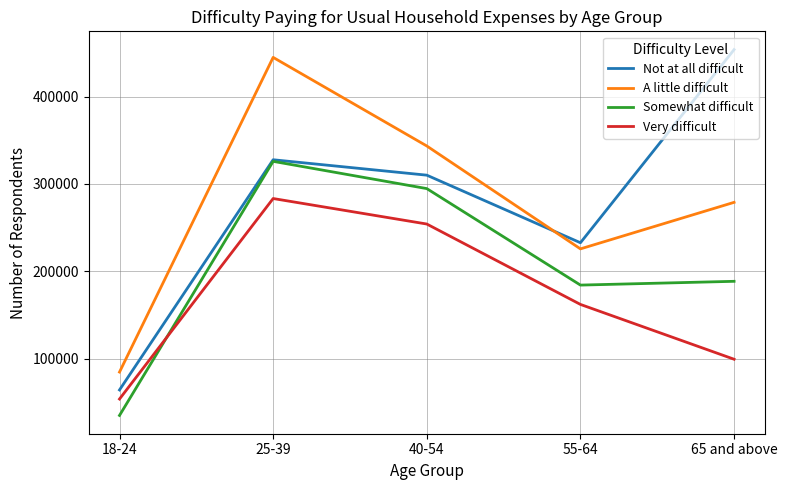

How many lines are shown in the chart?

4